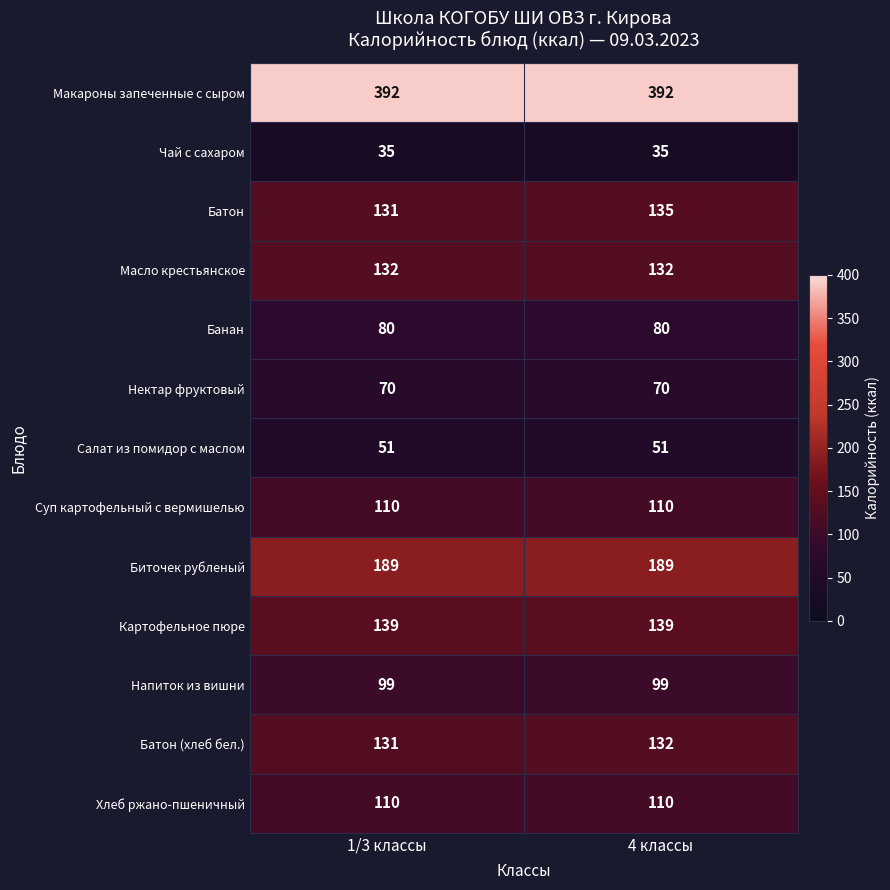

The Картофельное пюре series shows 139 at 1/3 классы. True or false?

True